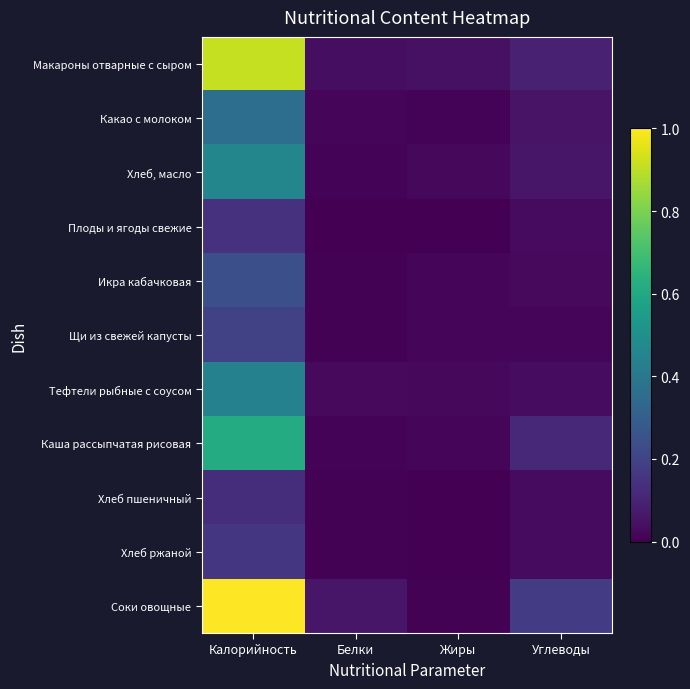

List the series in order of their peak value, highest first.

Соки овощные, Макароны отварные с сыром, Каша рассыпчатая рисовая, Хлеб, масло, Тефтели рыбные с соусом, Какао с молоком, Икра кабачковая, Щи из свежей капусты, Хлеб ржаной, Плоды и ягоды свежие, Хлеб пшеничный